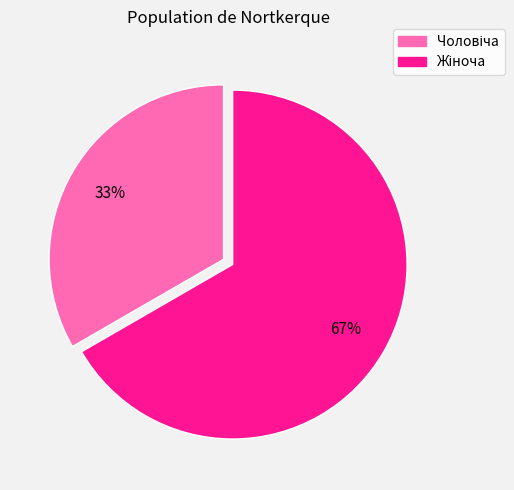

To the nearest percent, what is the average slice percentage?

50%